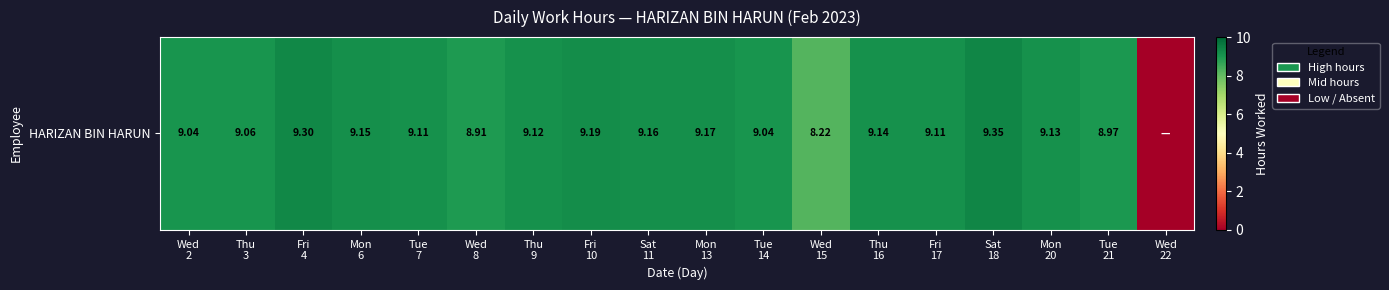

Approximately how many times larger is the value at Mon
6 compared to Tue
14?

1.0